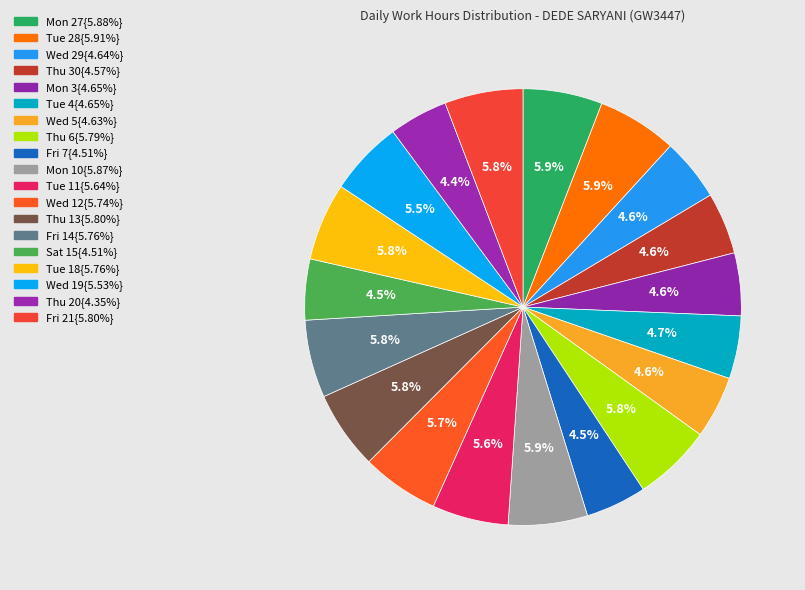

To the nearest percent, what is the difference between the largest and smallest slice percentages?

2%